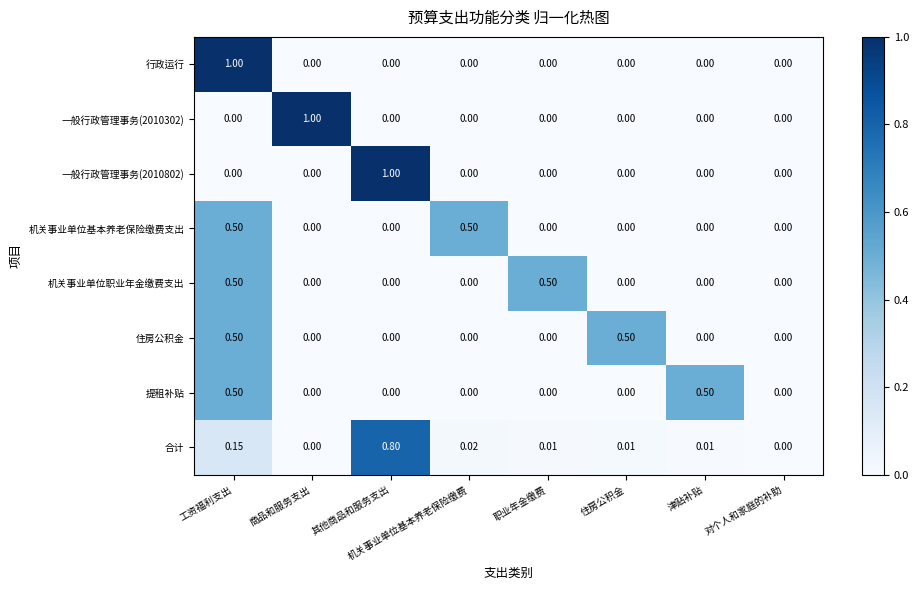

At which category is the sum across all series the highest?

工资福利支出